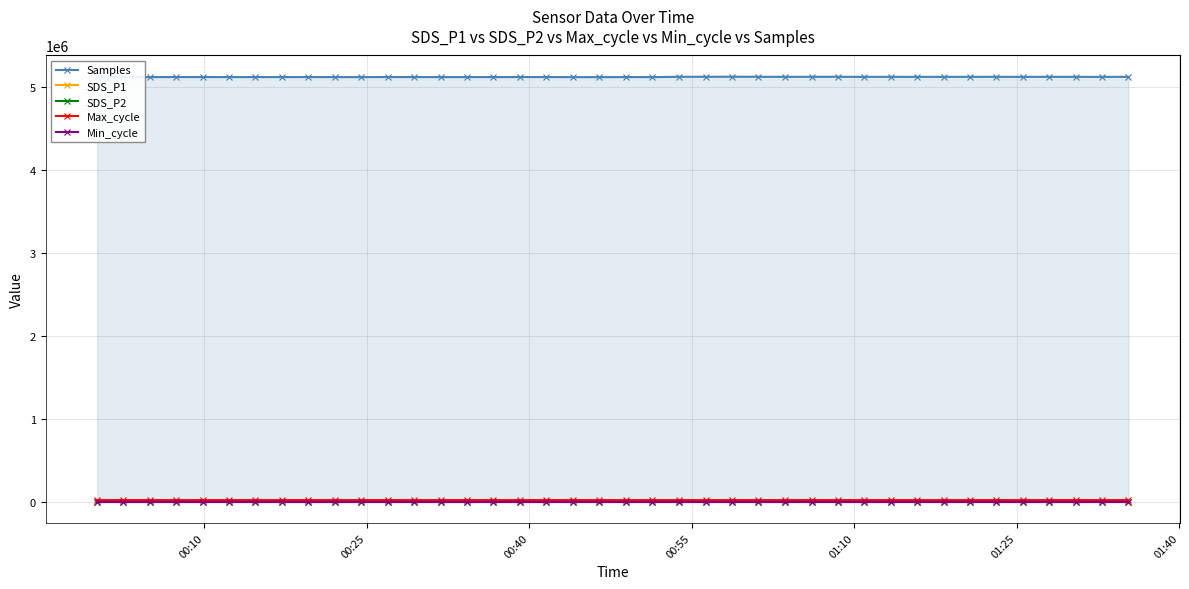

What is the value of the SDS_P1 point at the 29th from the left?

3.6